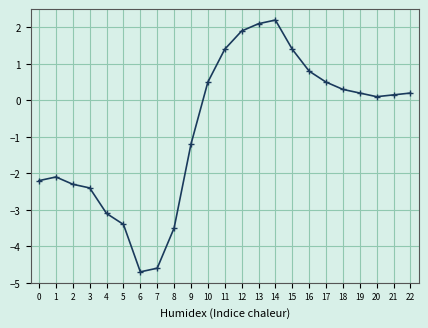

What is the value of the 10th point from the left?

-1.2